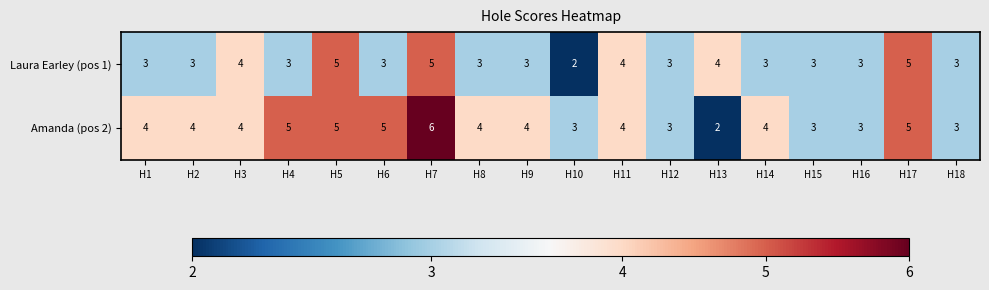

What is the spread (max minus min) of values at H2?

1